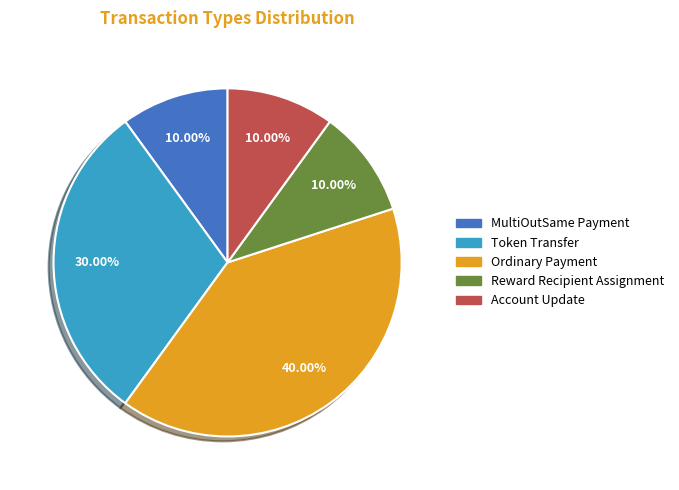

Combined, what portion of the pie is MultiOutSame Payment and Reward Recipient Assignment?

20.0%